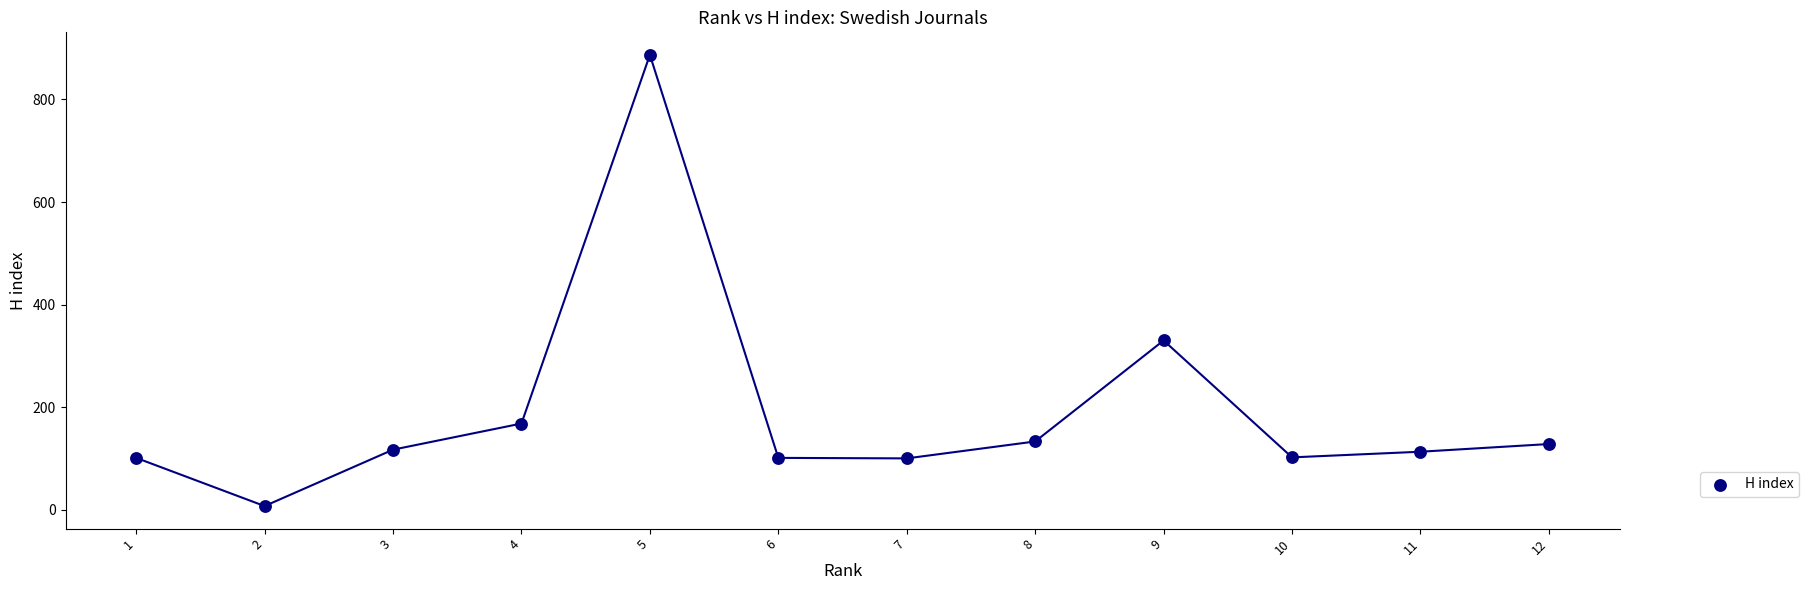

What Y value in the scatter plot is closest to 447?

330